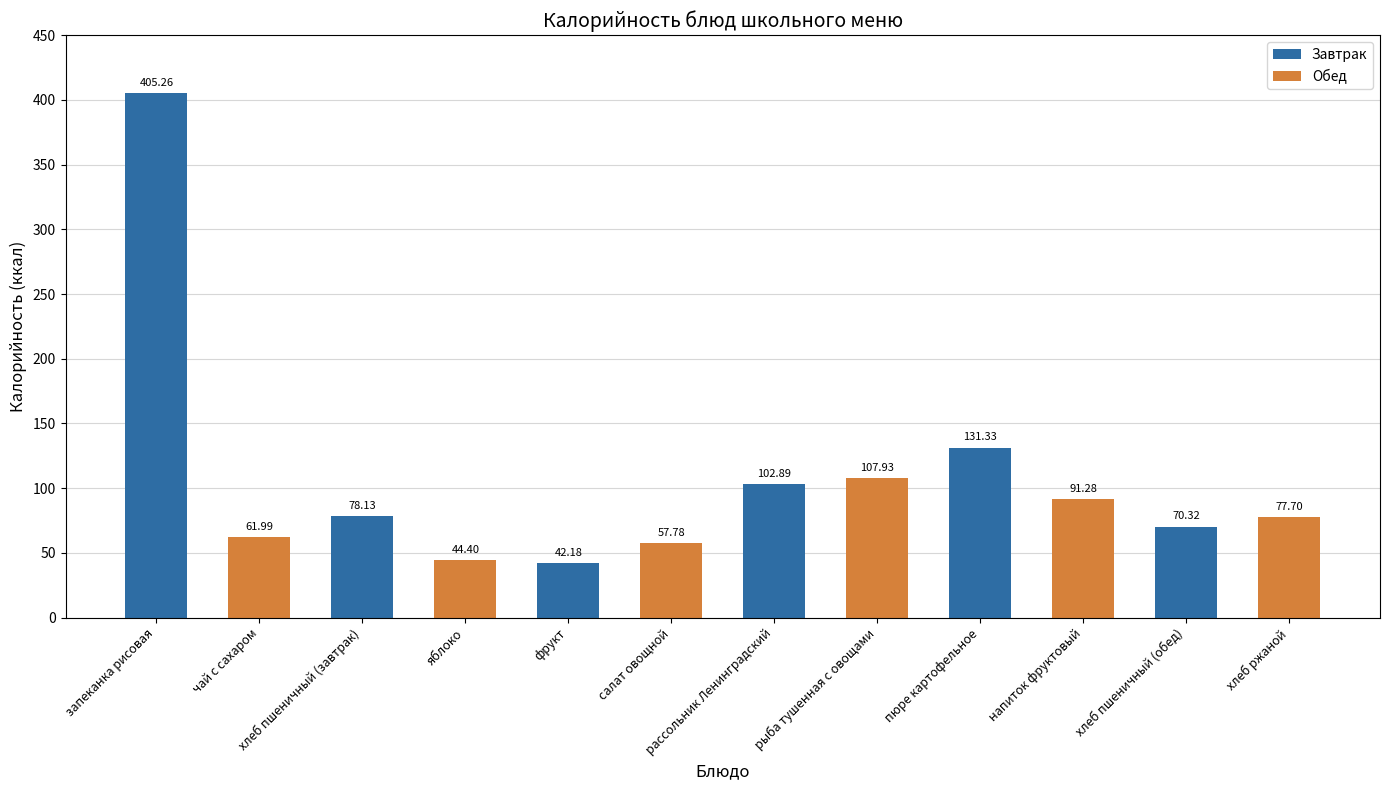

Which category has the lowest value across all series?

фрукт